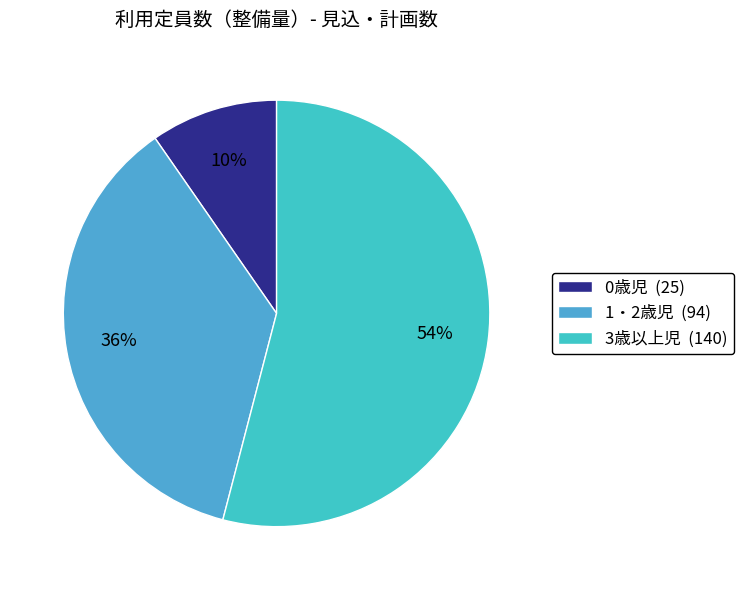

Count the number of slices in the pie.

3